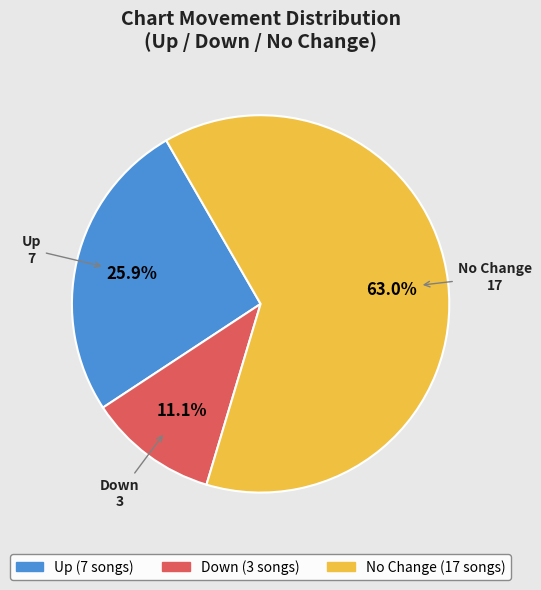

Is there a majority slice in this chart?

Yes